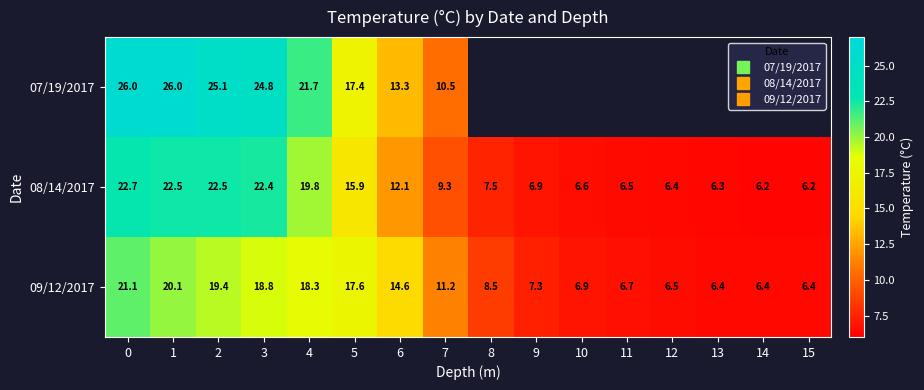

The value of 09/12/2017 at 3 is 25.1. True or false?

False